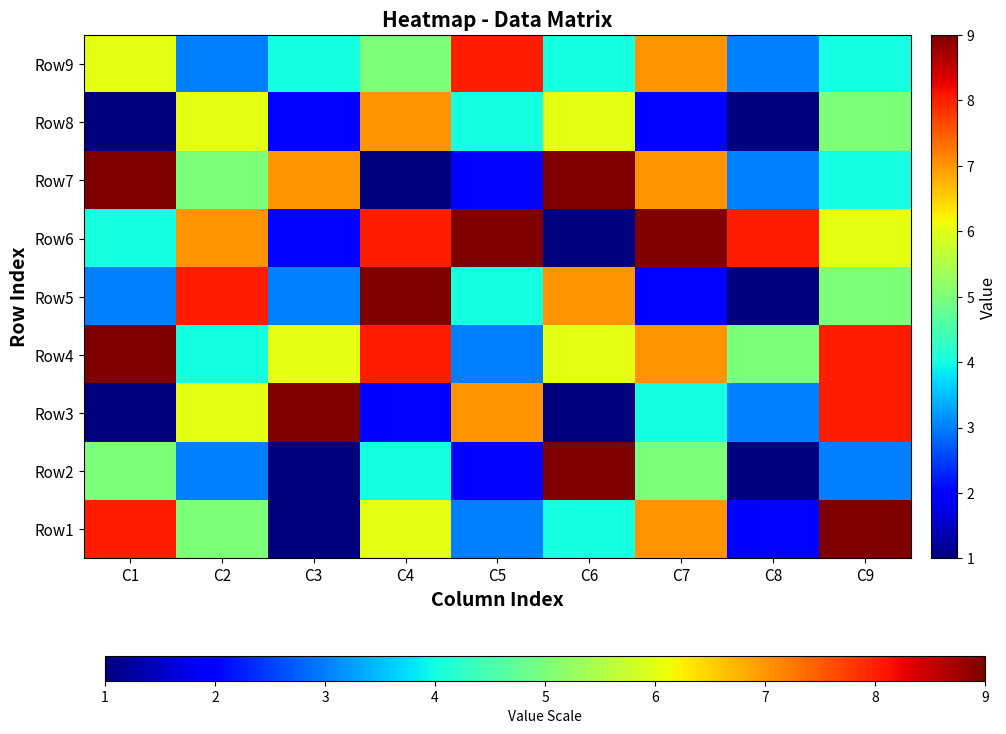

What is the total value across all series at C4?

50